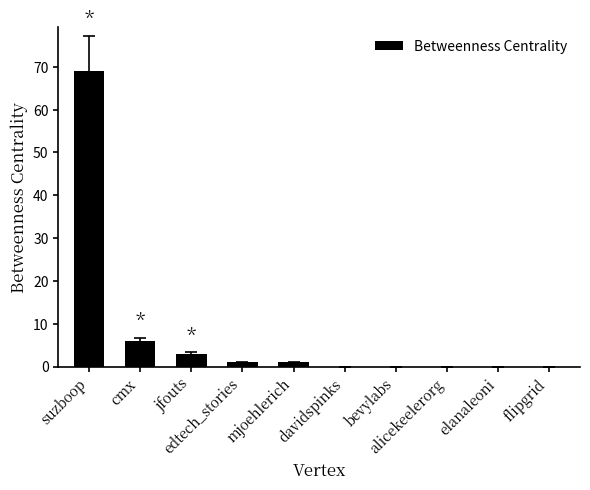

Is it true that the value at jfouts is 3?

True